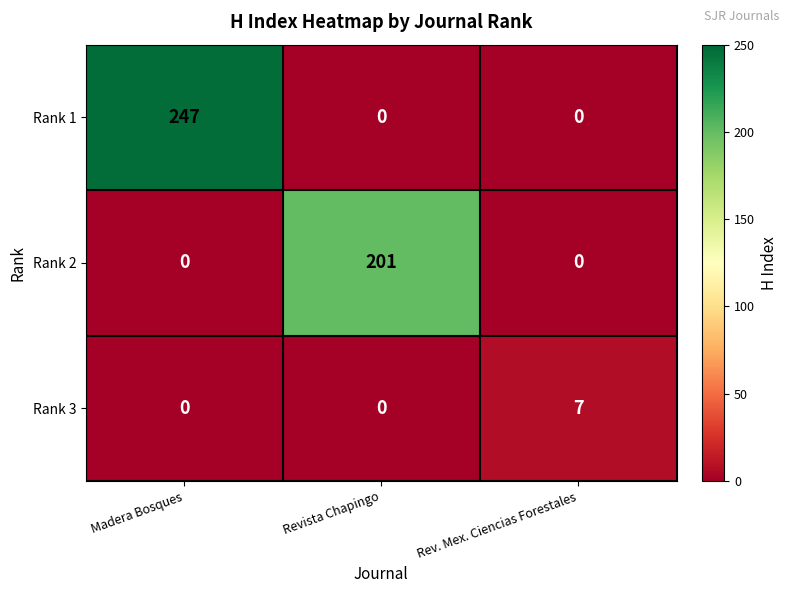

Rank the series by their maximum value, from highest to lowest.

Rank 1, Rank 2, Rank 3